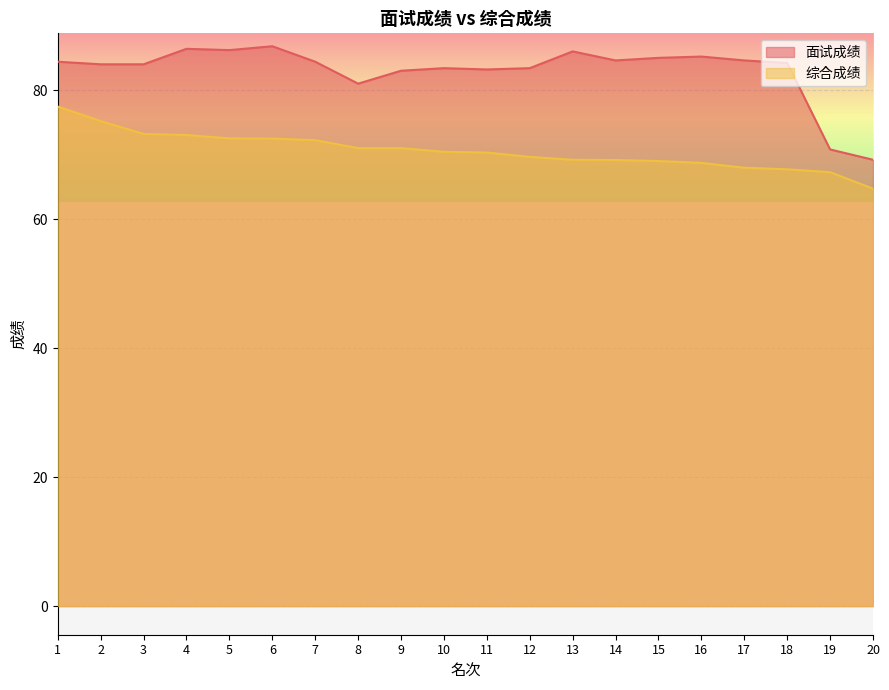

True or false: 综合成绩 and 面试成绩 intersect in this chart.

False